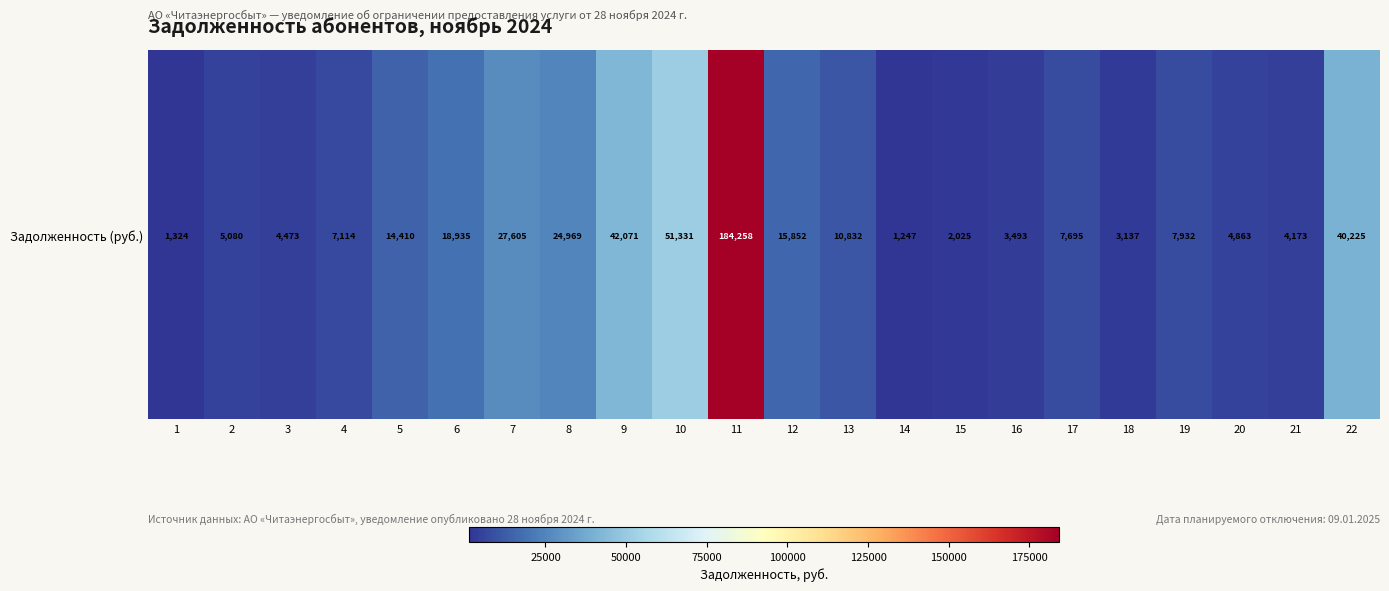

The chart shows a value of 27604.8 at 7. True or false?

True